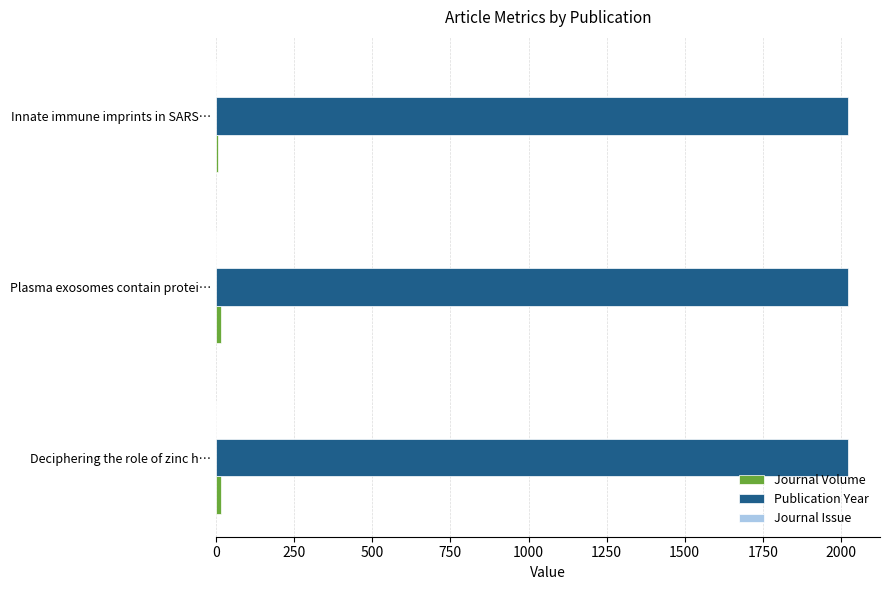

The value of Publication Year at Innate immune imprints in SARS… is 3216. True or false?

False